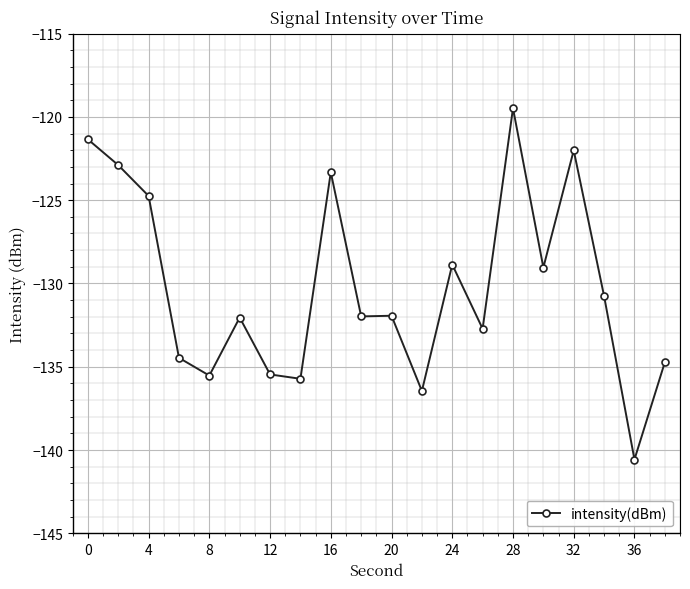

What is the average value?

-130.2